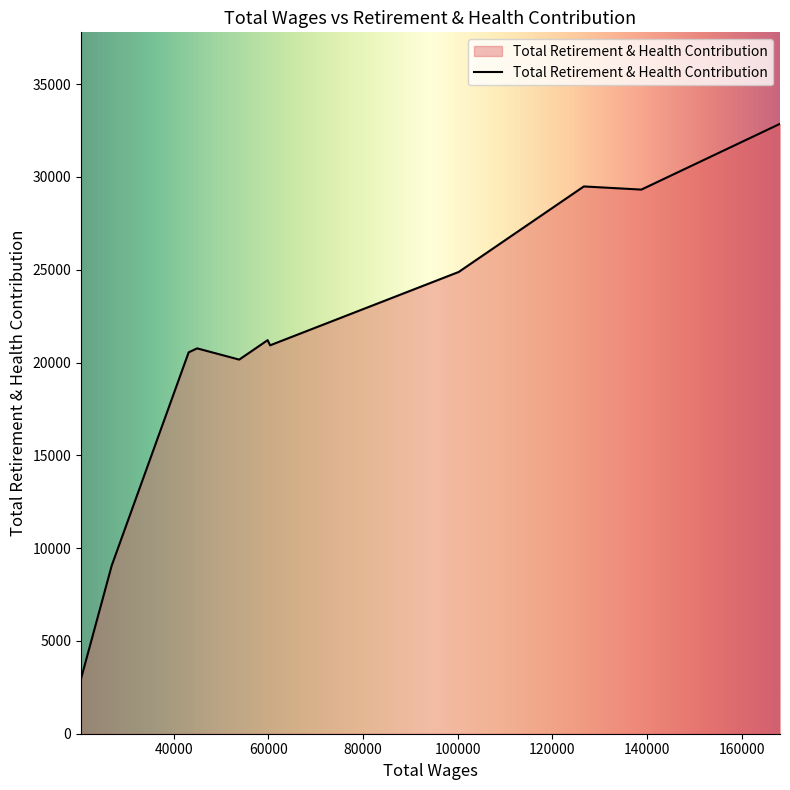

What is the maximum value shown in the chart?

32862